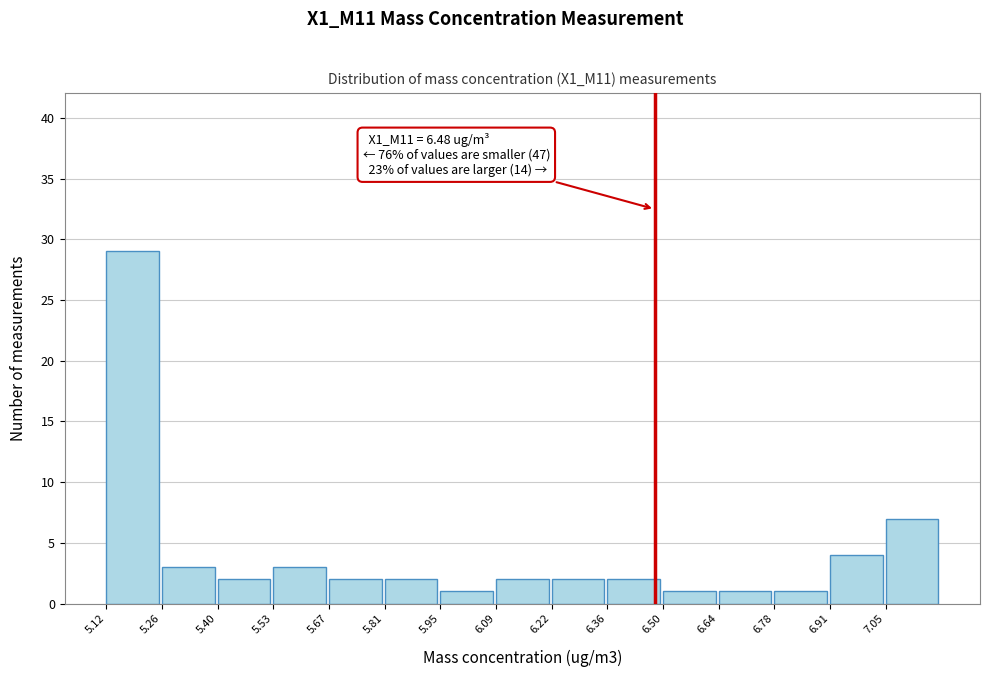

Over which range of the x-axis is the bar tallest?

5.120 to 5.258